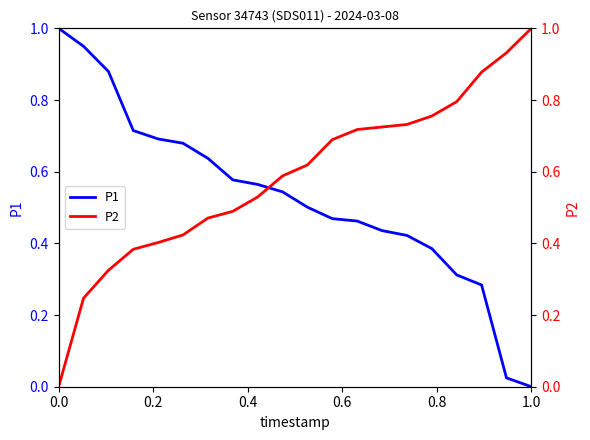

At which label does P1 reach its minimum?

1.0